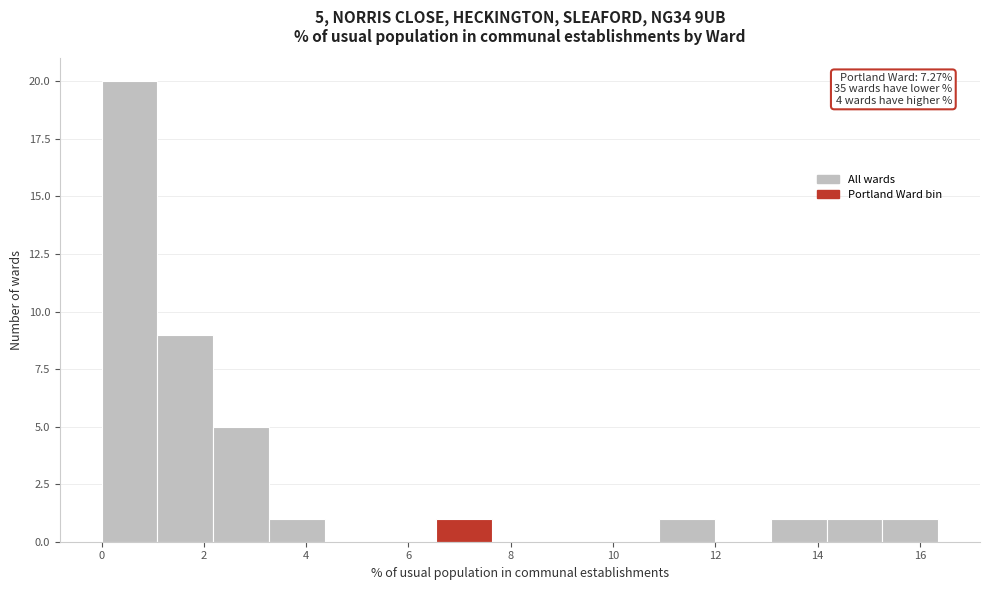

Over which range of the x-axis is the bar tallest?

0.0 to 1.0